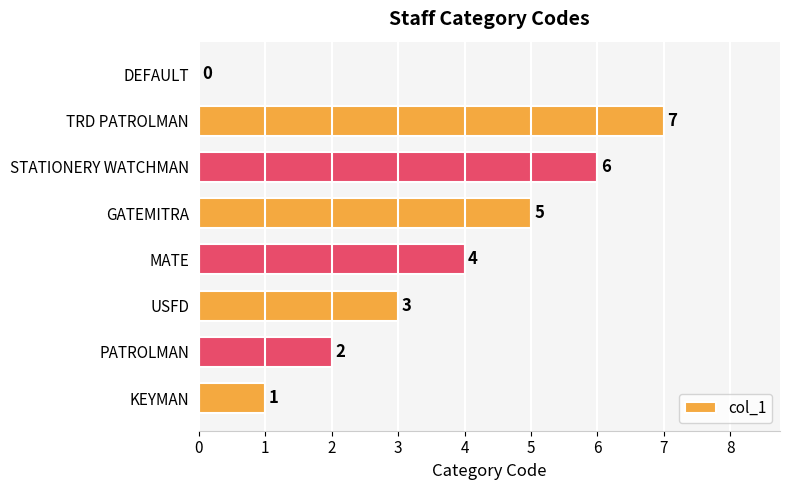

Count the values in the range 2 to 6.

5